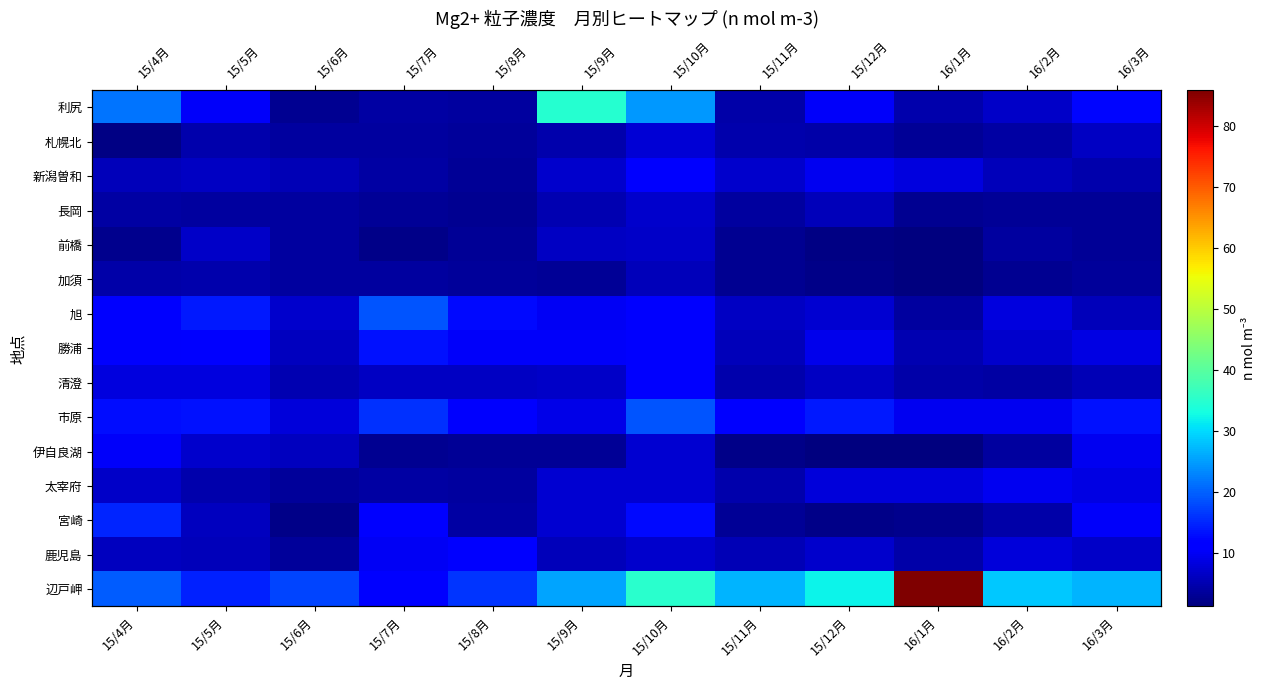

At which label is 利尻 closest to 18?

15/4月